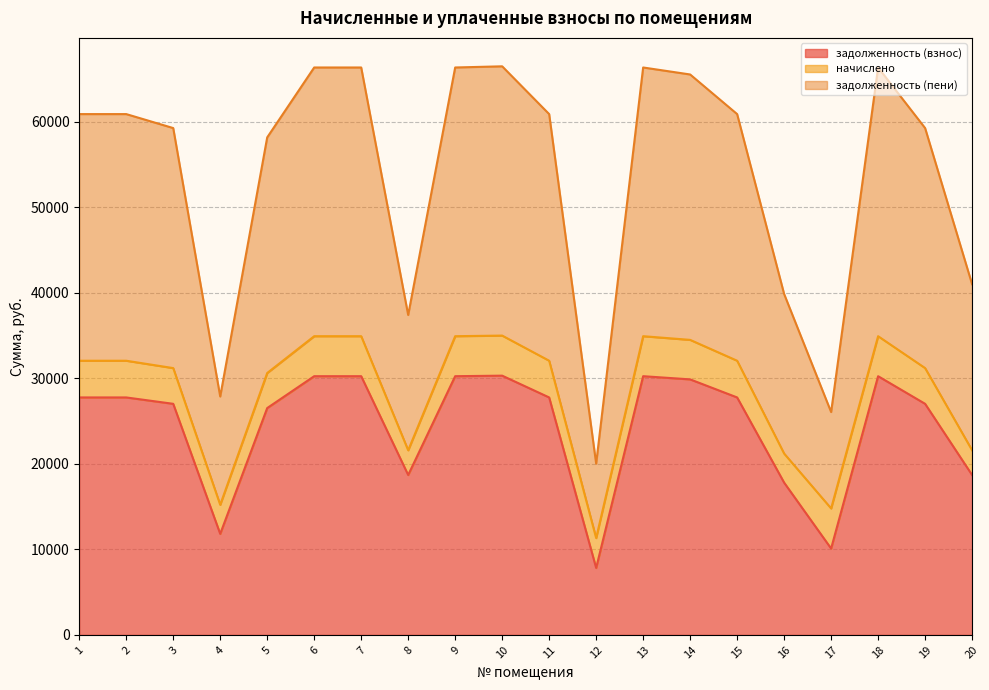

What is the difference between the задолженность (взнос) values at 11 and 16?

9955.4